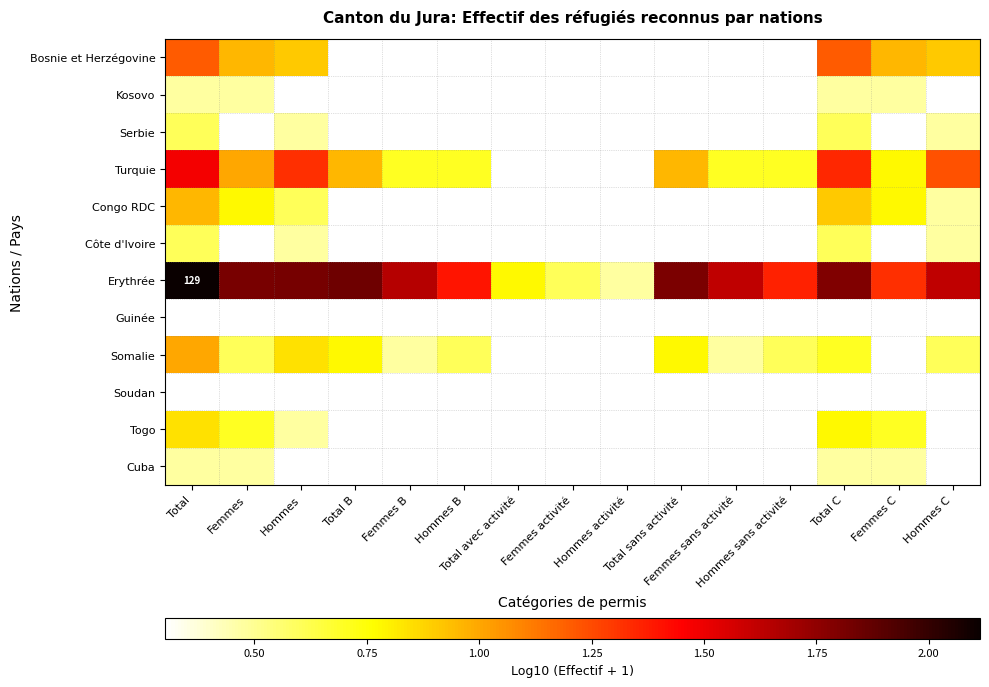

What is the difference between the maximum and second lowest values in the Erythrée series?

1.5